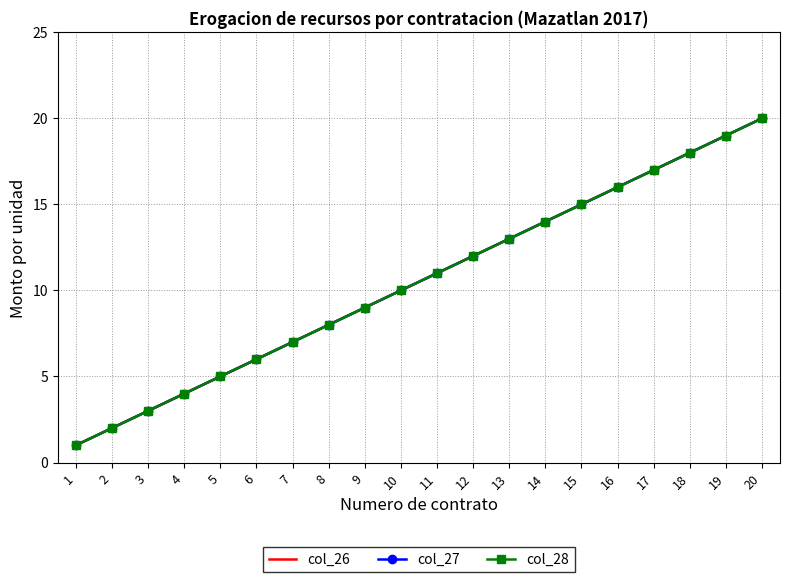

True or false: col_26 and col_27 intersect in this chart.

False